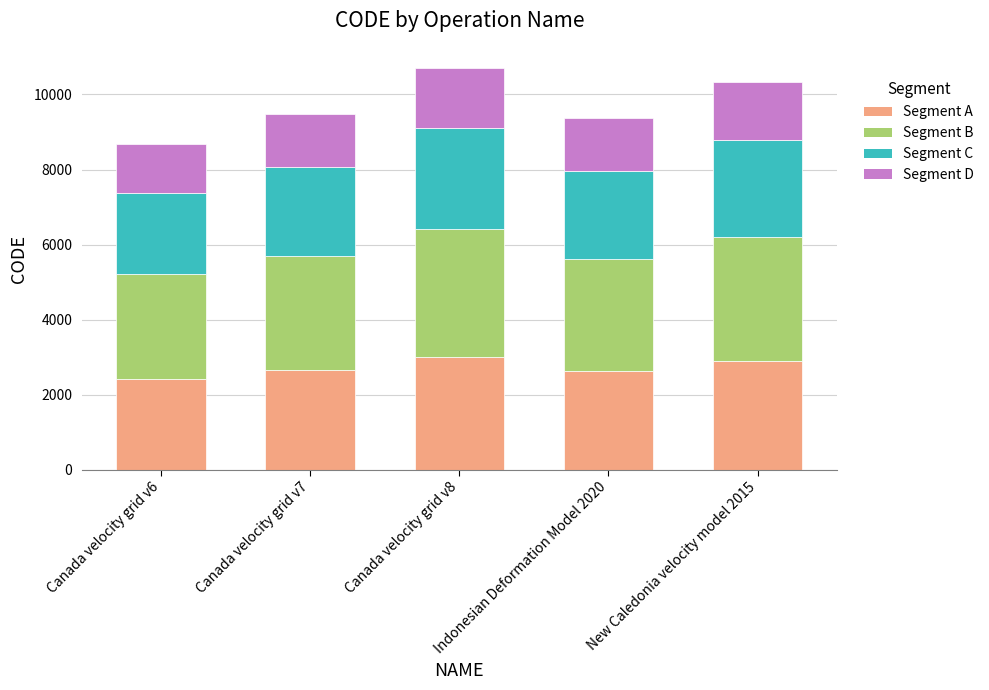

Are the bars horizontal?

No